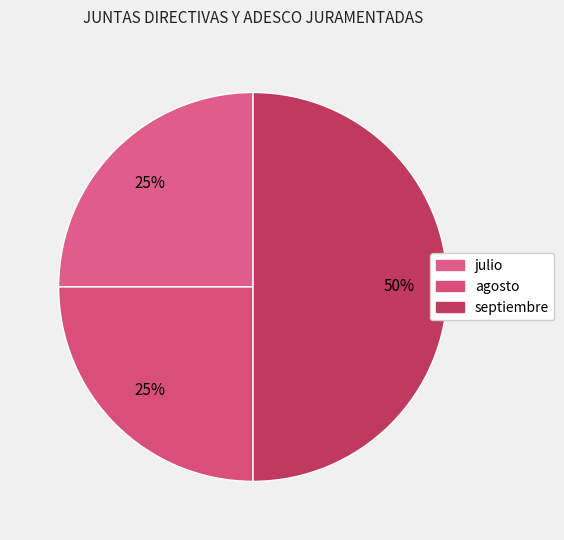

Approximately how many times larger is the value at septiembre compared to julio?

2.0